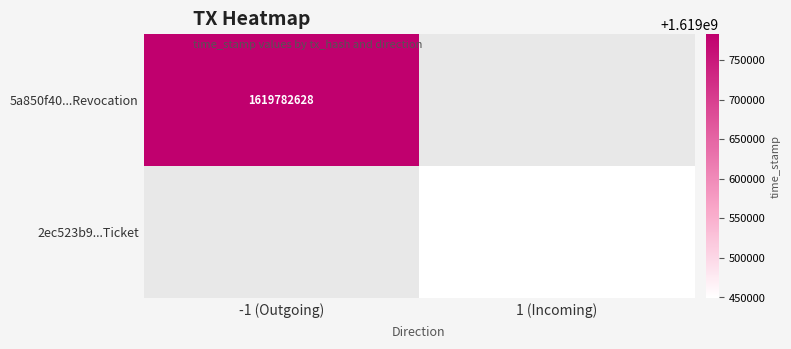

What is the greatest value displayed?

1619782628.0